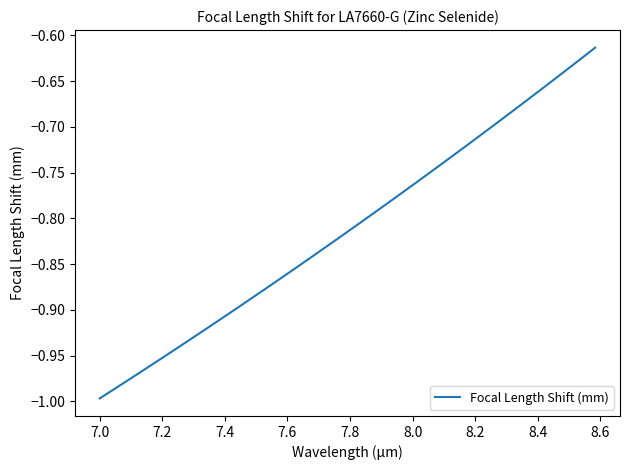

What is the difference between the maximum and minimum values?

0.4